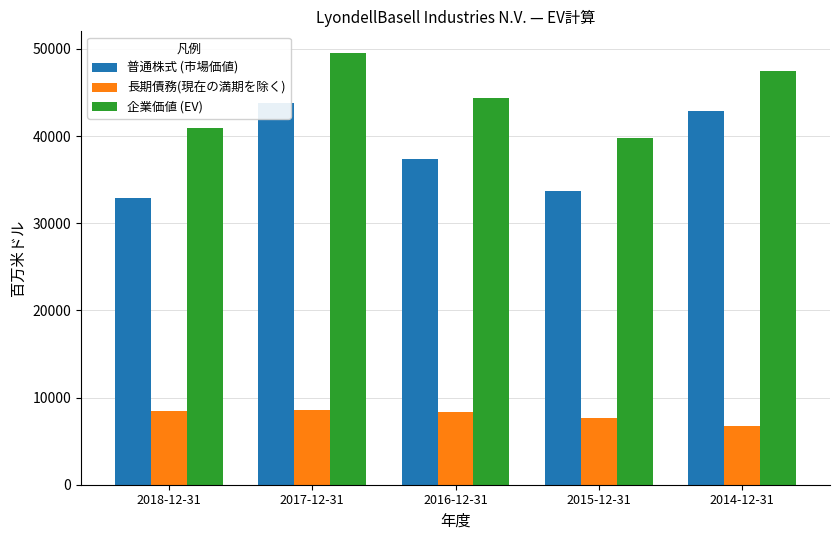

Reading left to right, transcribe all the data shown in this chart.

普通株式 (市場価値): 2018-12-31=32847	2017-12-31=43729	2016-12-31=37399	2015-12-31=33681	2014-12-31=42914
長期債務(現在の満期を除く): 2018-12-31=8497	2017-12-31=8549	2016-12-31=8385	2015-12-31=7671	2014-12-31=6757
企業価値 (EV): 2018-12-31=40964	2017-12-31=49514	2016-12-31=44380	2015-12-31=39738	2014-12-31=47425